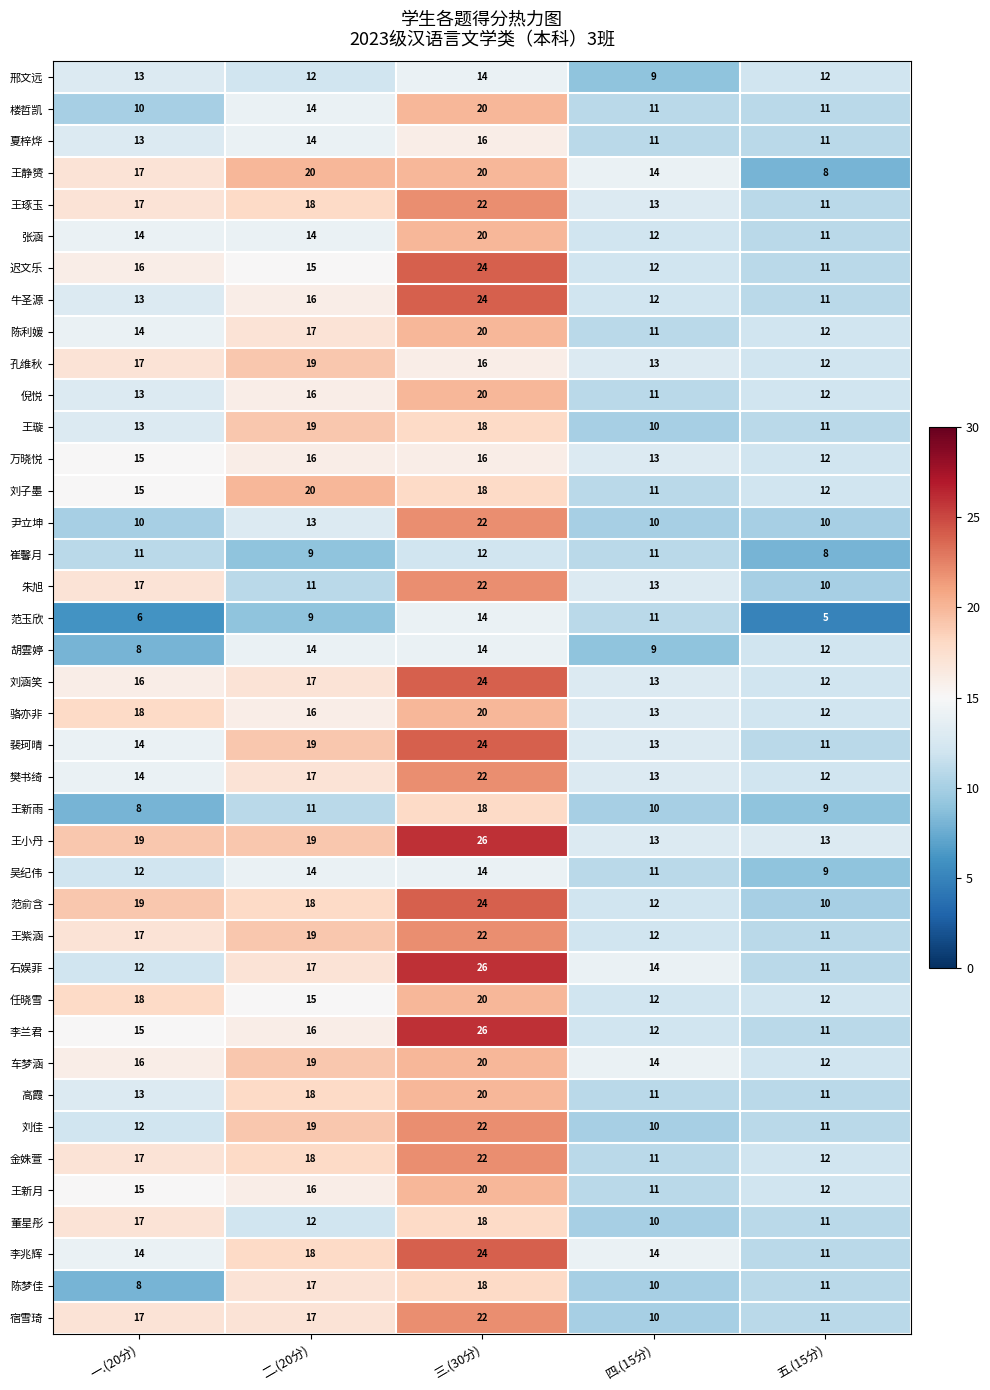

What is the average value of the 夏梓烨 series?

13